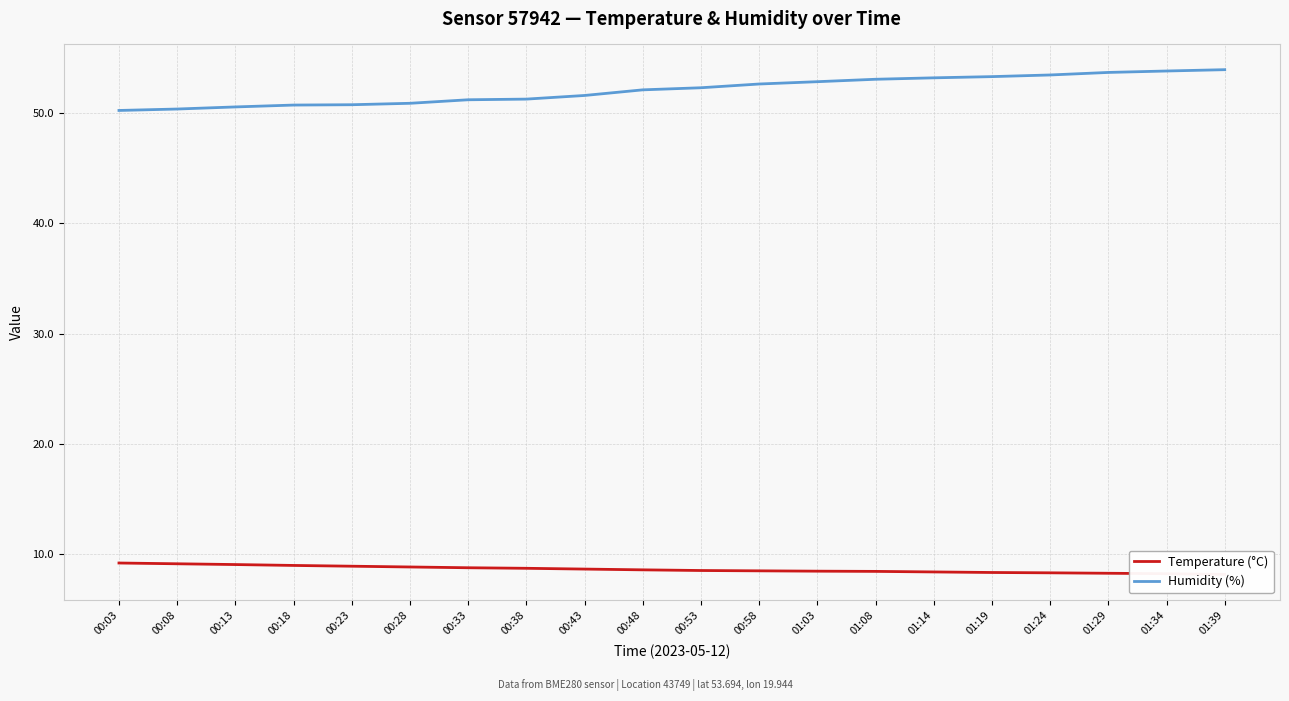

What is the average value of the Temperature (°C) series?

8.6